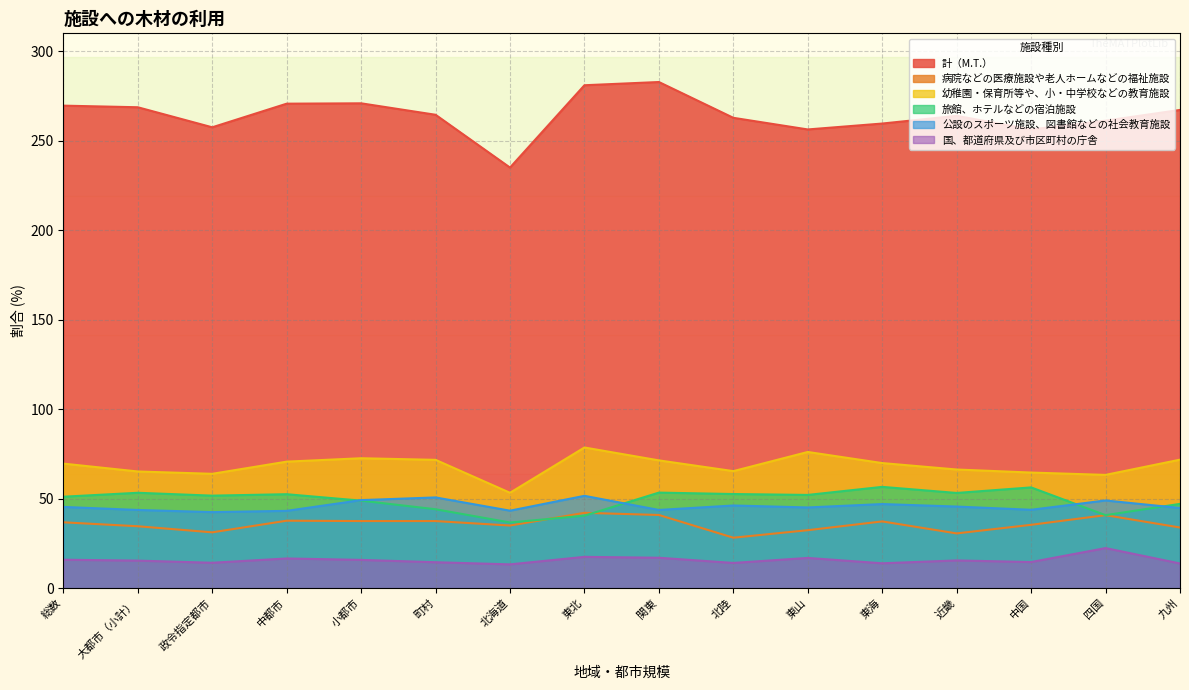

What is the total value across all series at 東北?

511.3